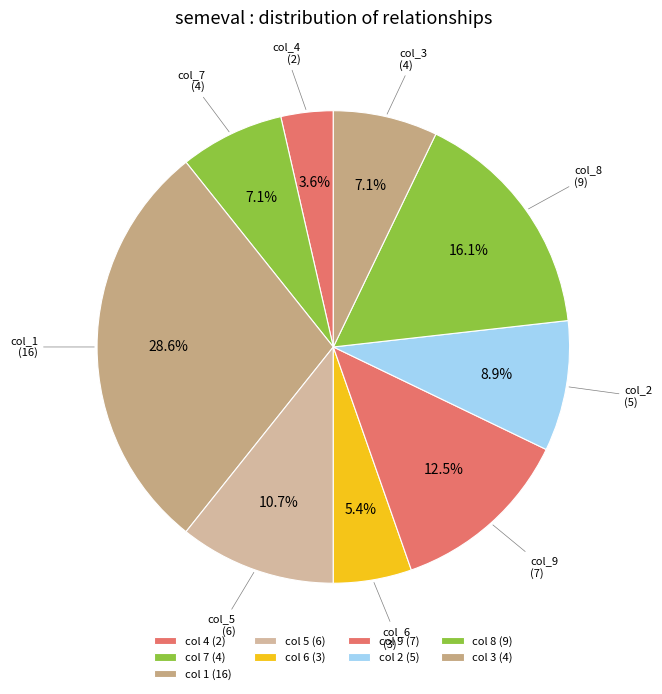

Which slice is the largest?

1